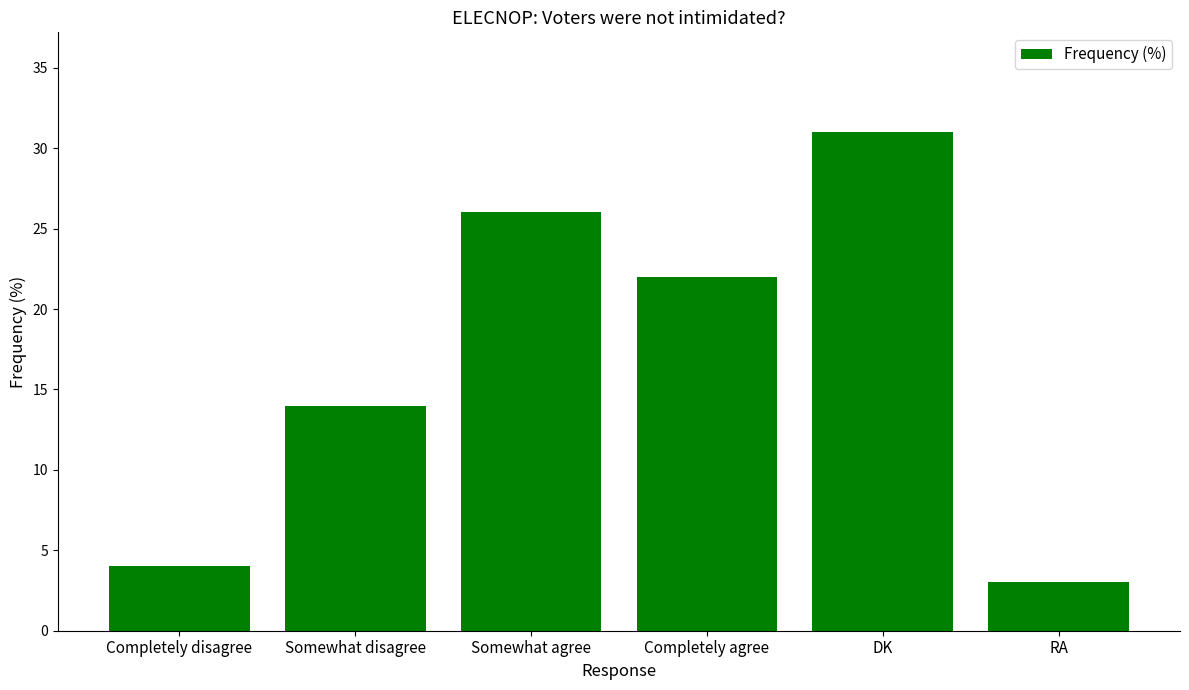

What value does the data have at Completely disagree, to the nearest 5?

5